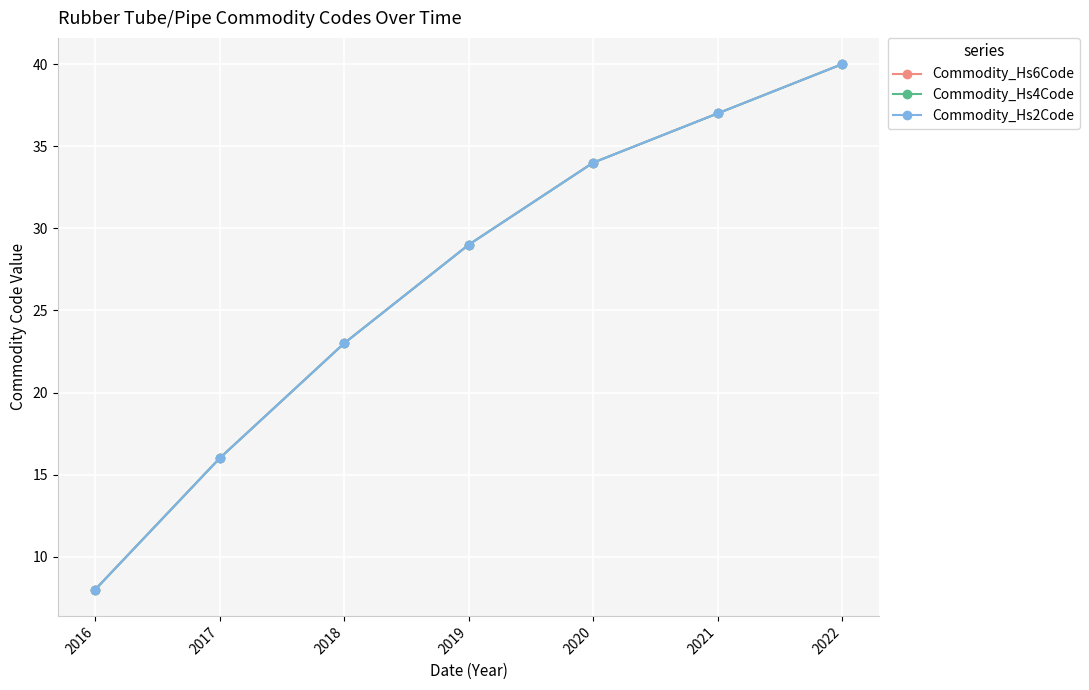

Is this an area chart (filled region under the line)?

No